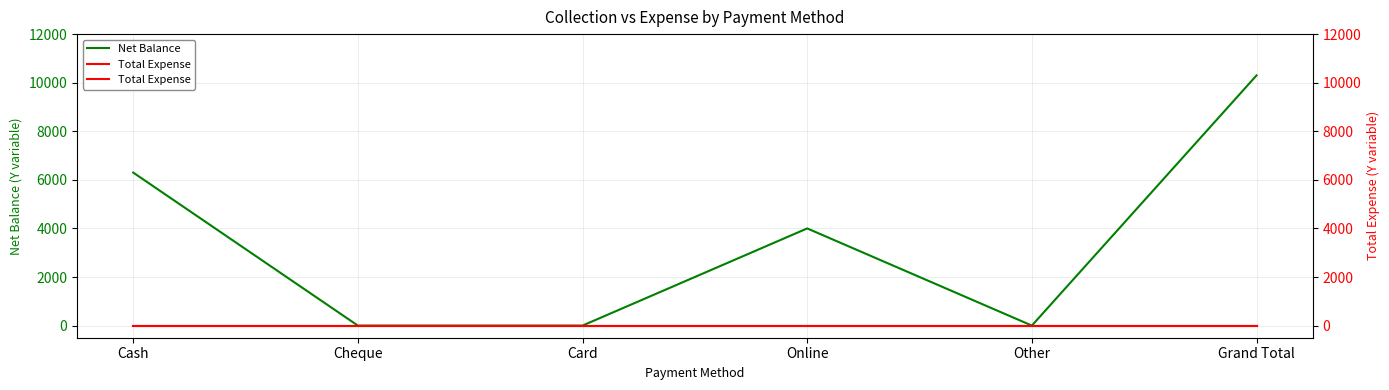

What is the difference between the highest and lowest values at Cash?

6300